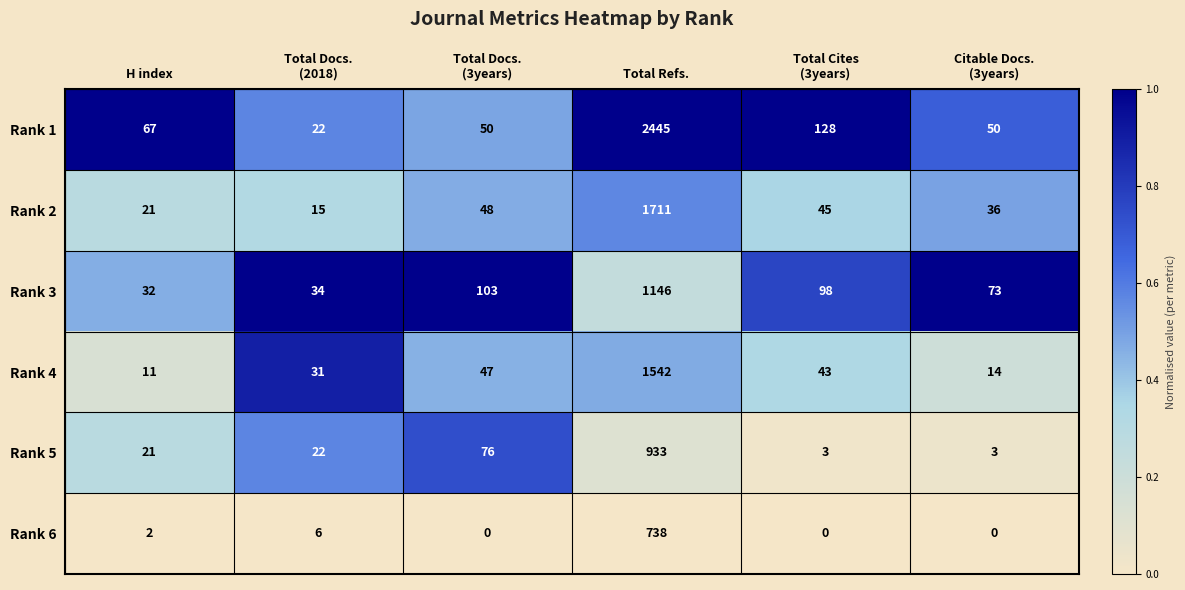

Which series has the widest spread of values?

Rank 1